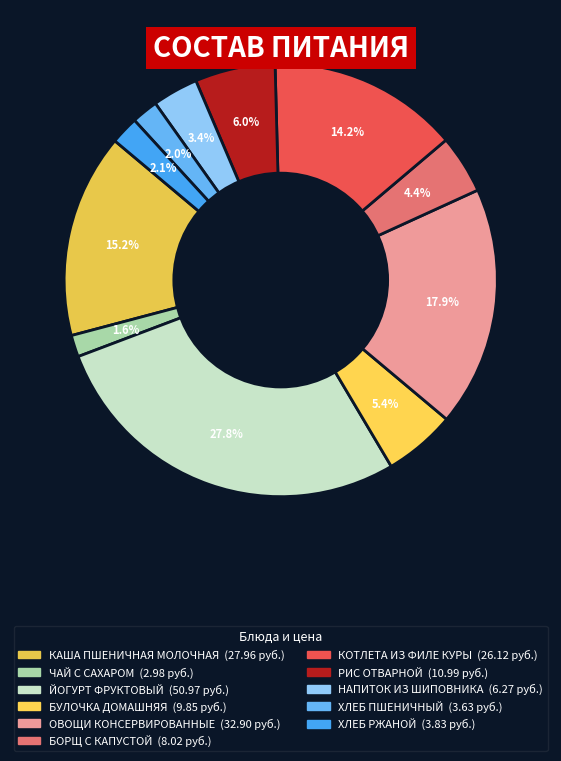

How many slices are in this pie chart?

11